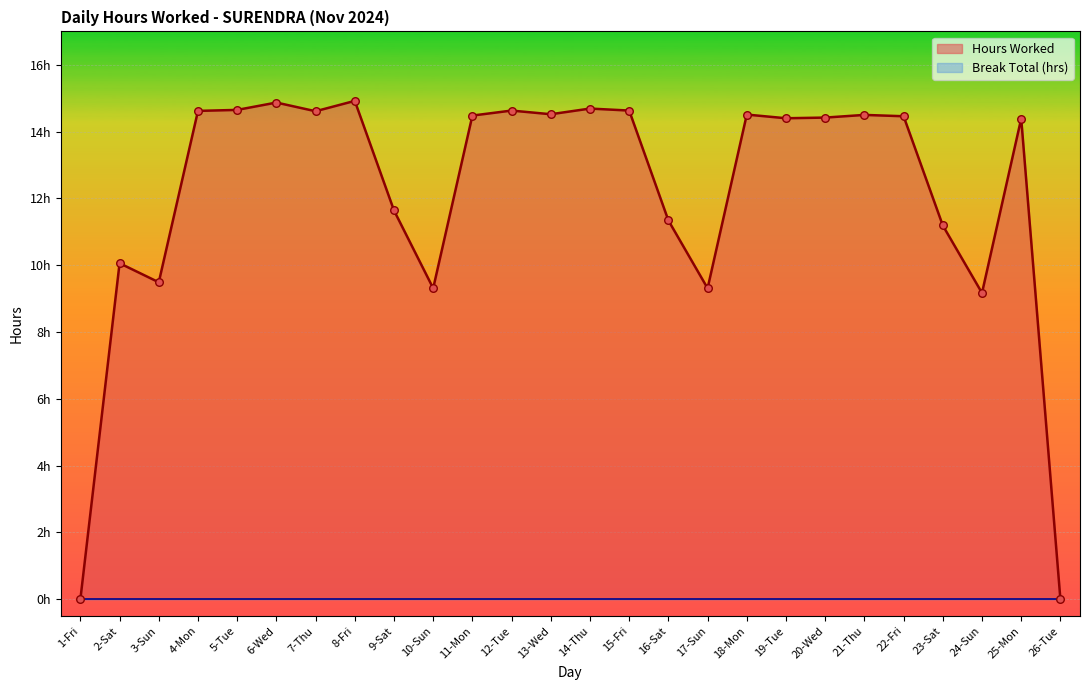

What is the change in value from 12-Tue to 23-Sat?

-3.4